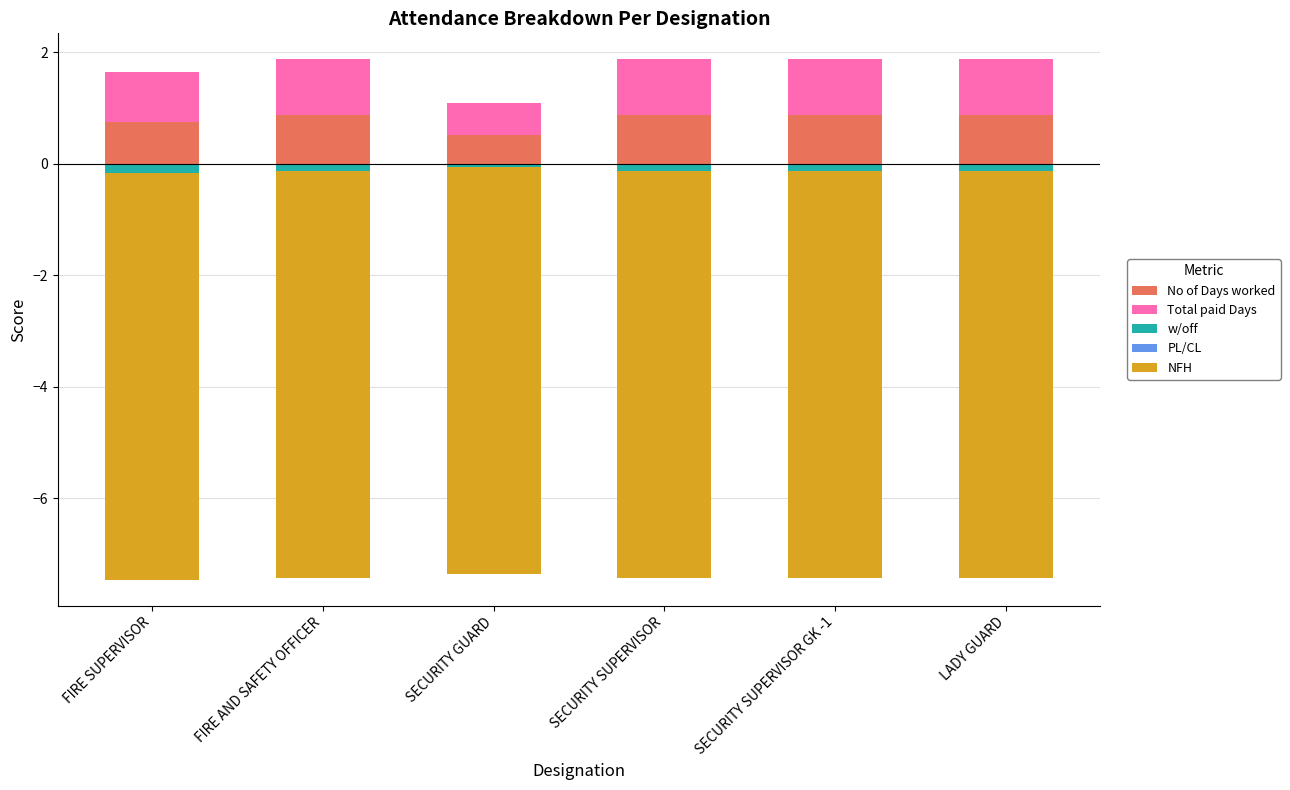

Where is w/off nearest to the value 0?

SECURITY GUARD